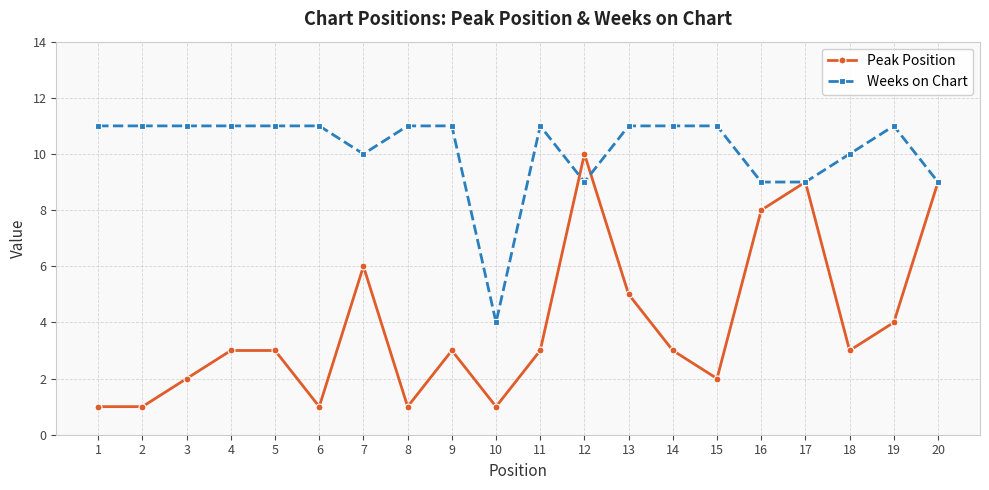

What is the approximate value of Weeks on Chart at 15?

11